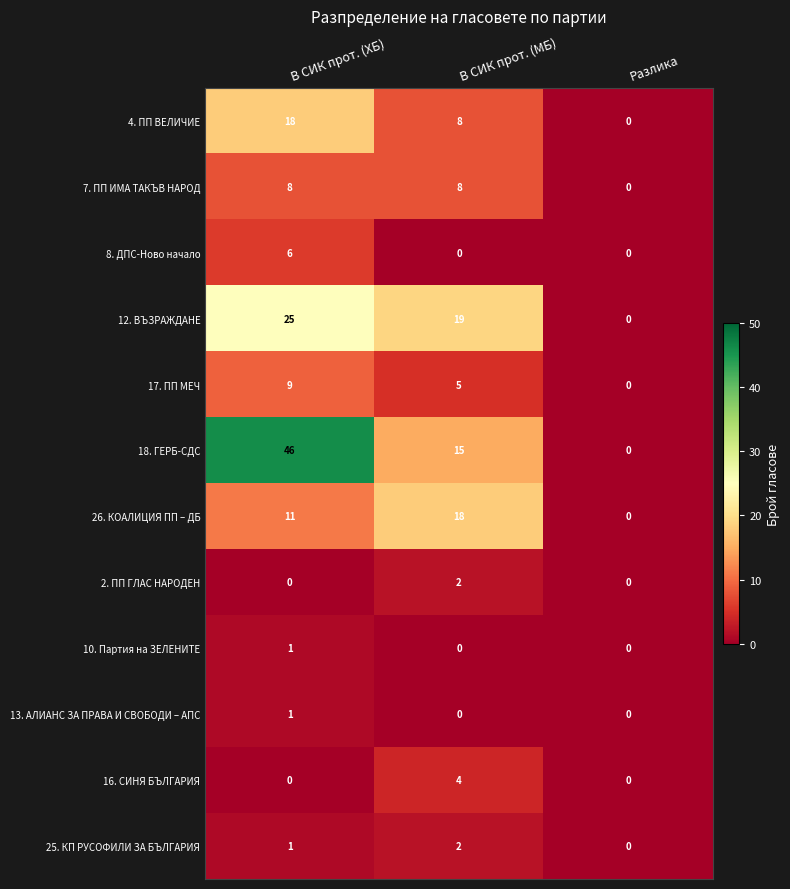

What is the sum of all 8. ДПС-Ново начало values?

6